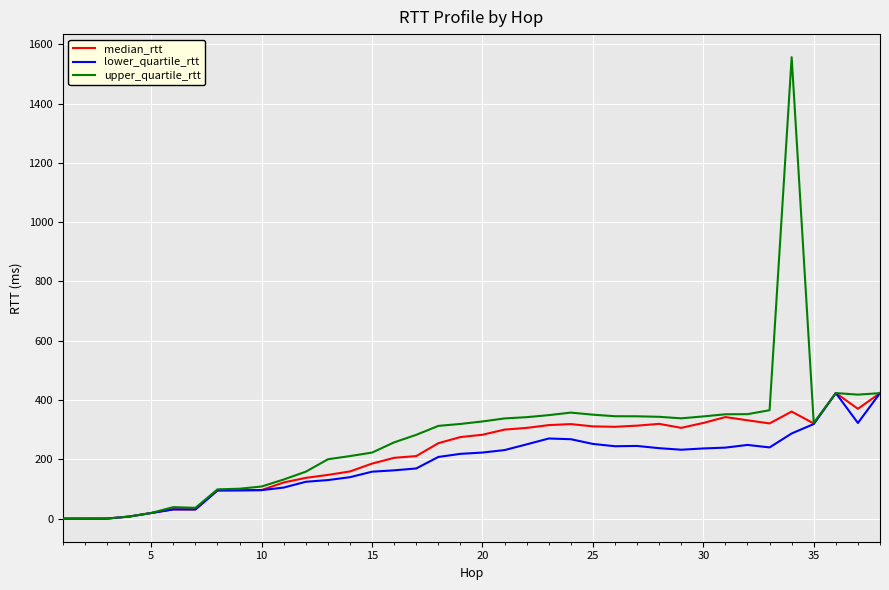

What is the maximum value for median_rtt?

423.8